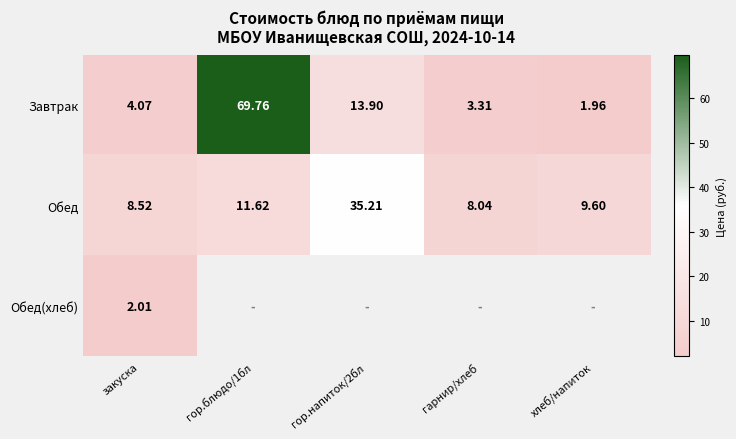

Rank the series at закуска from lowest to highest value.

Обед(хлеб), Завтрак, Обед